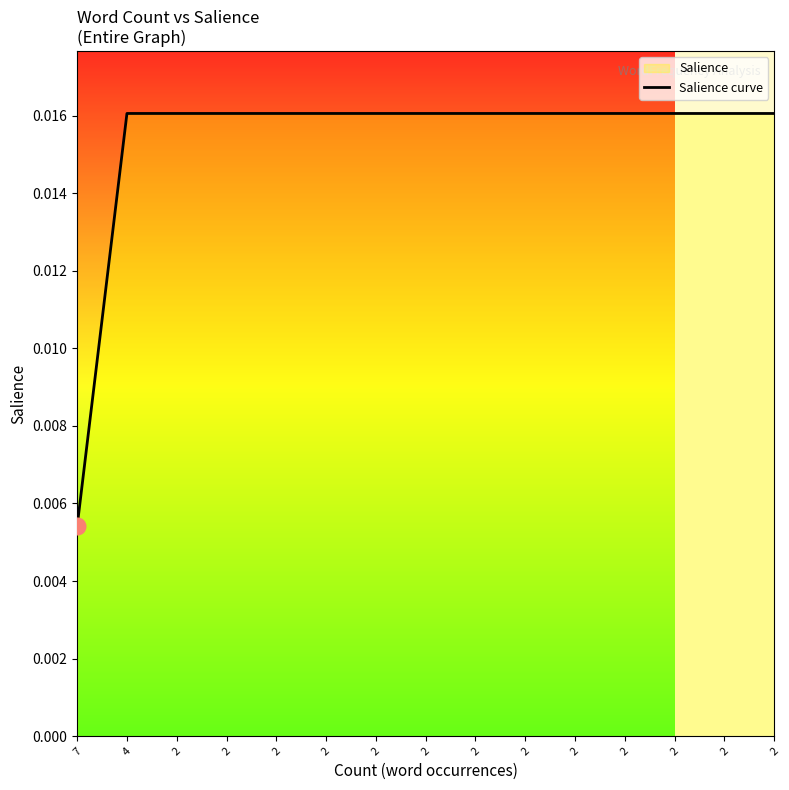

True or false: the data has more than 2 interior local peaks.

False